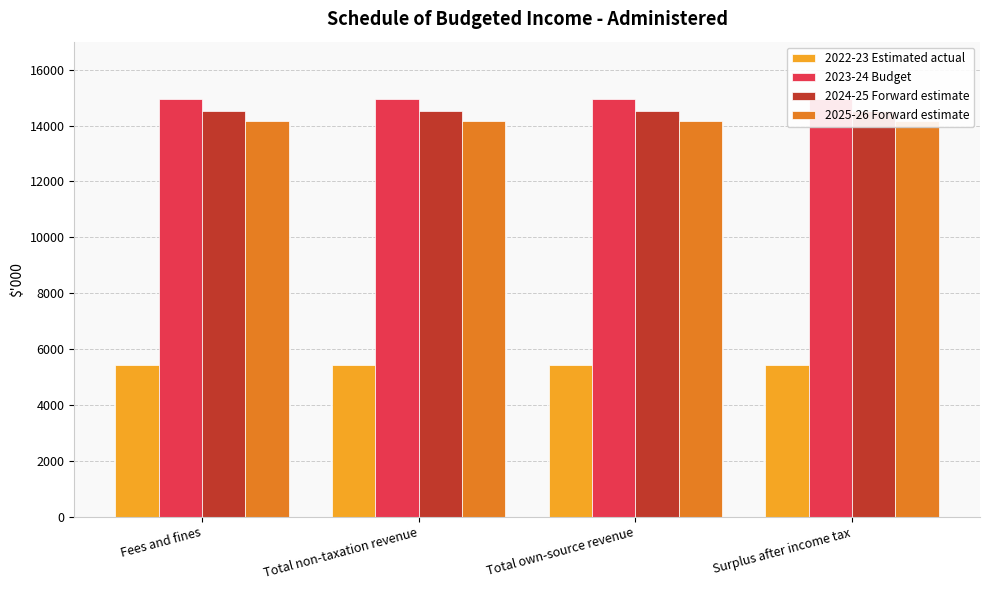

Is the value of 2024-25 Forward estimate at Surplus after income tax greater than the value of 2022-23 Estimated actual at Total own-source revenue?

Yes